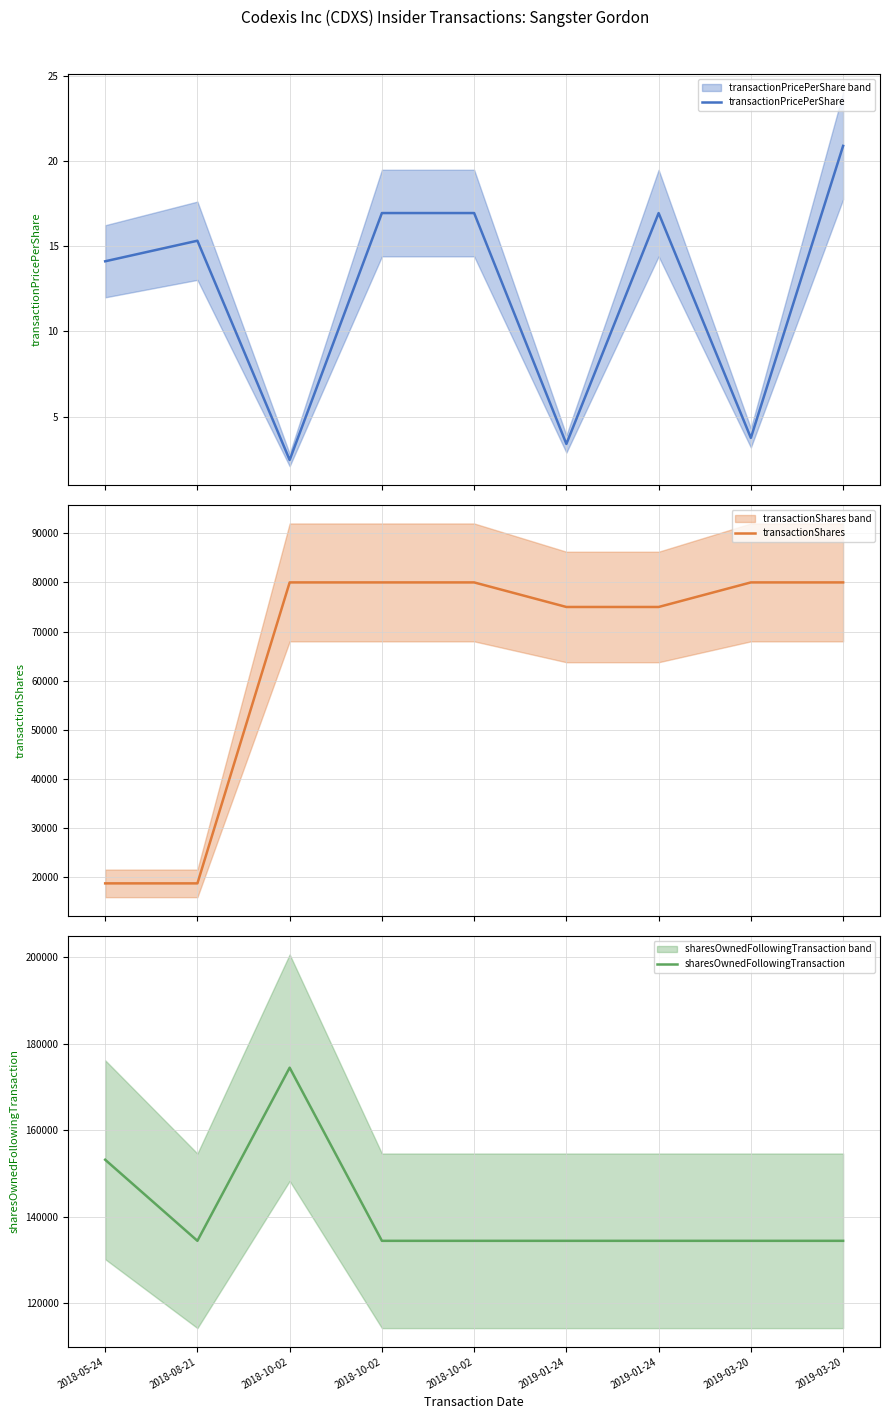

What is the value of the transactionShares point at the 2nd from the left?

18736.0